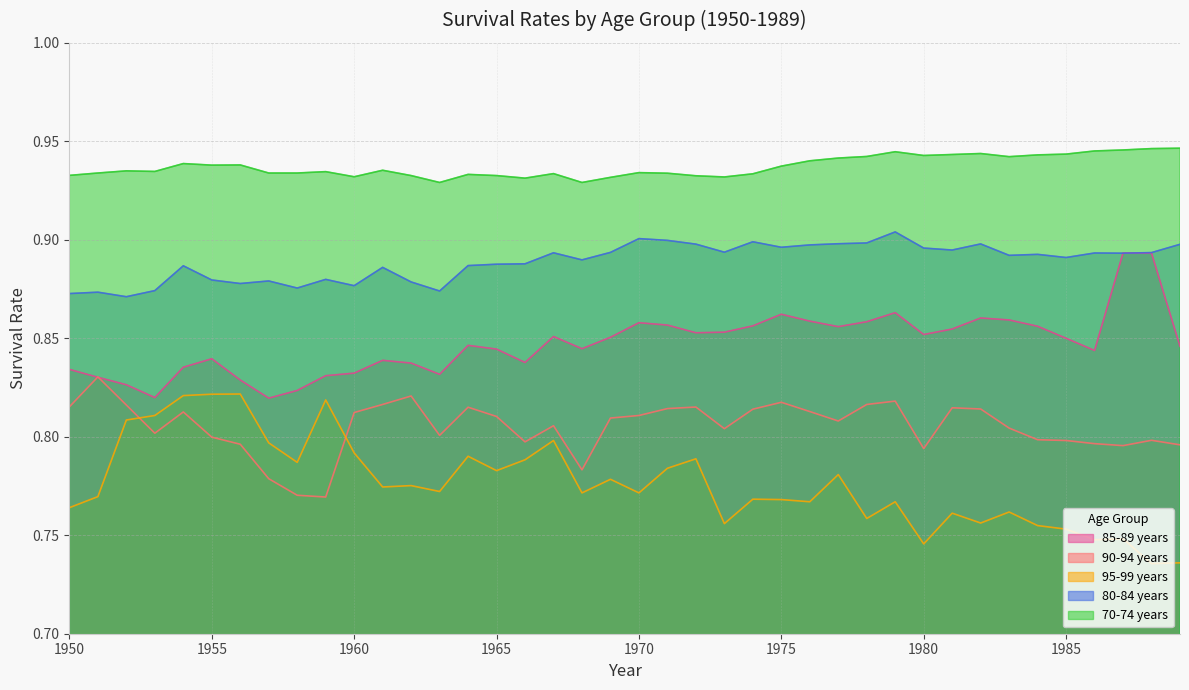

At which category does 85-89 years reach its first local valley?

1953